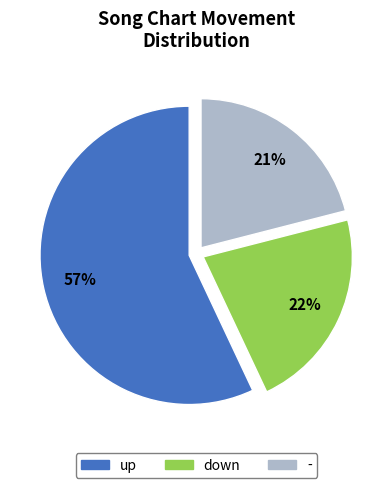

What is the ratio of the value at - to the value at up?

0.4